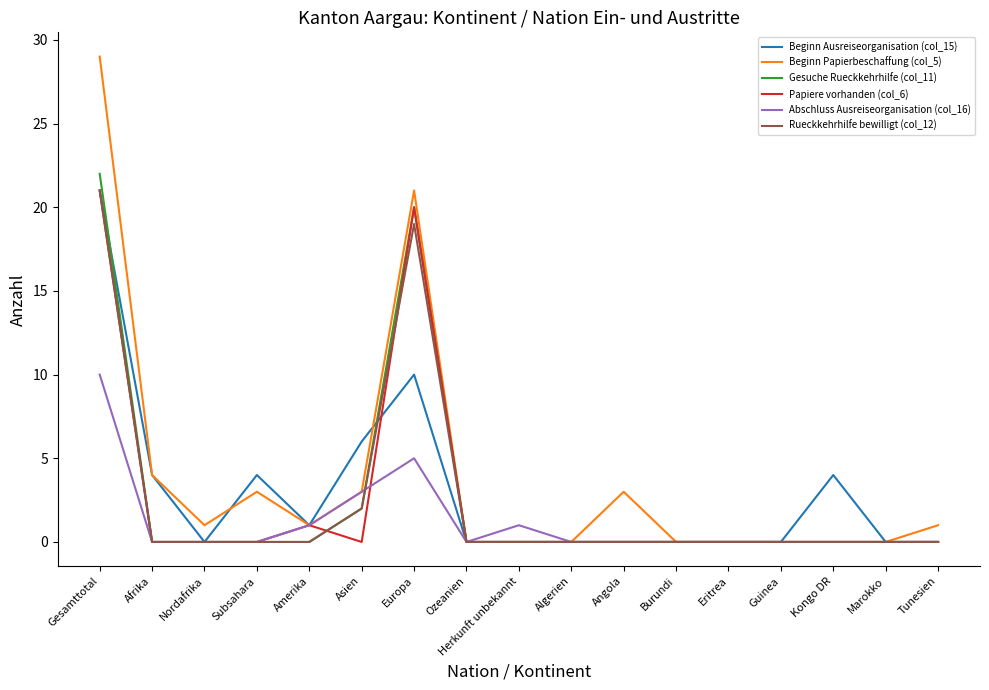

What is the average value of the Gesuche Rueckkehrhilfe (col_11) series?

3